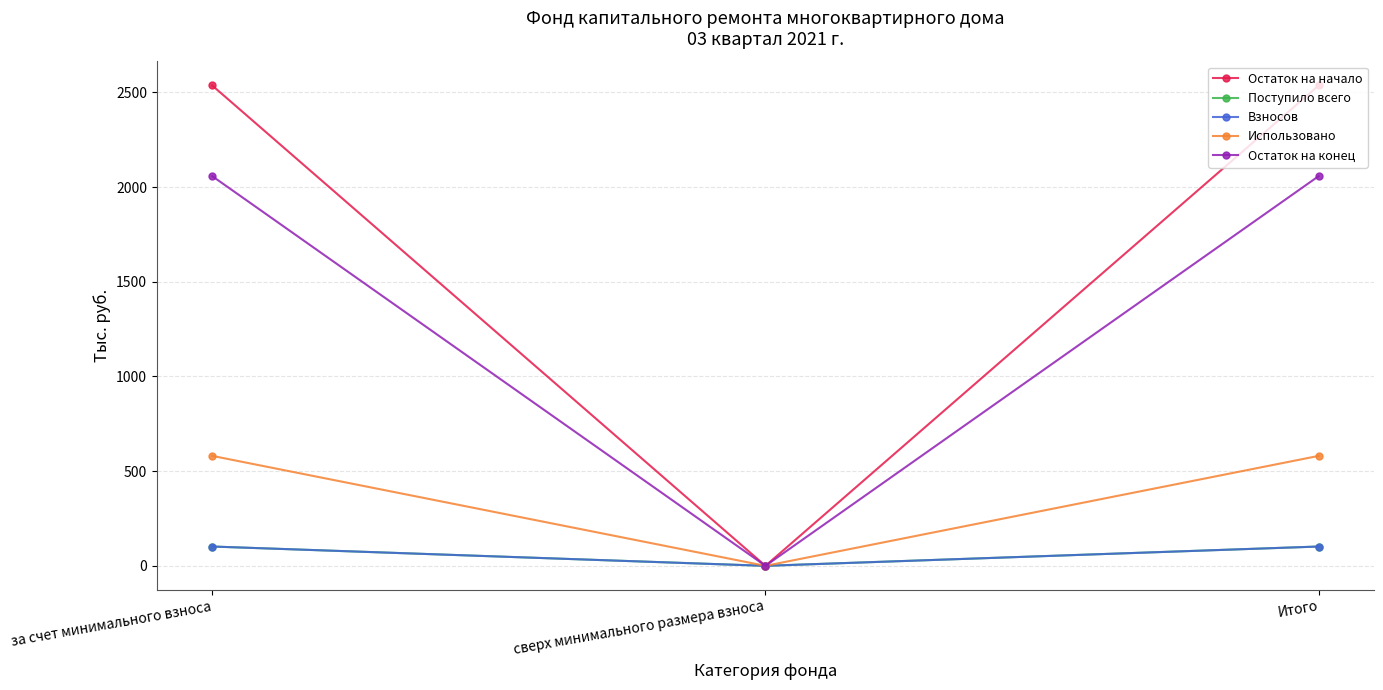

True or false: Остаток на начало has a value of 1426.6 at Итого.

False